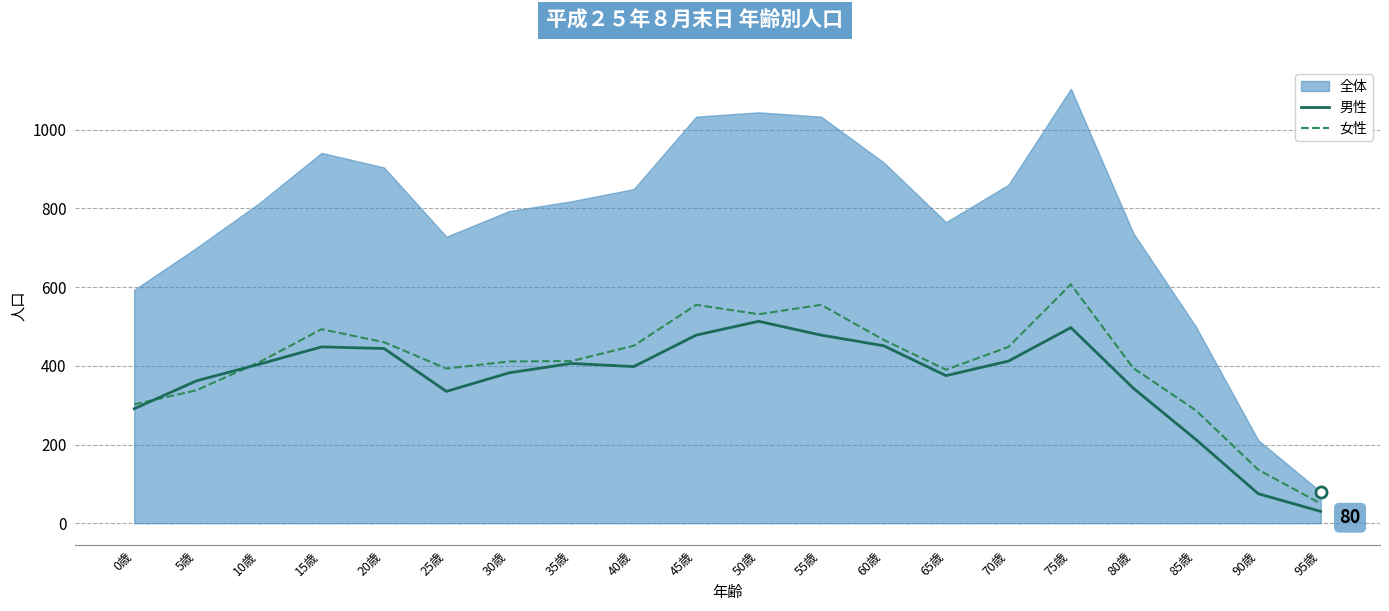

What is the difference between the maximum and second lowest values in the 男性 series?

438